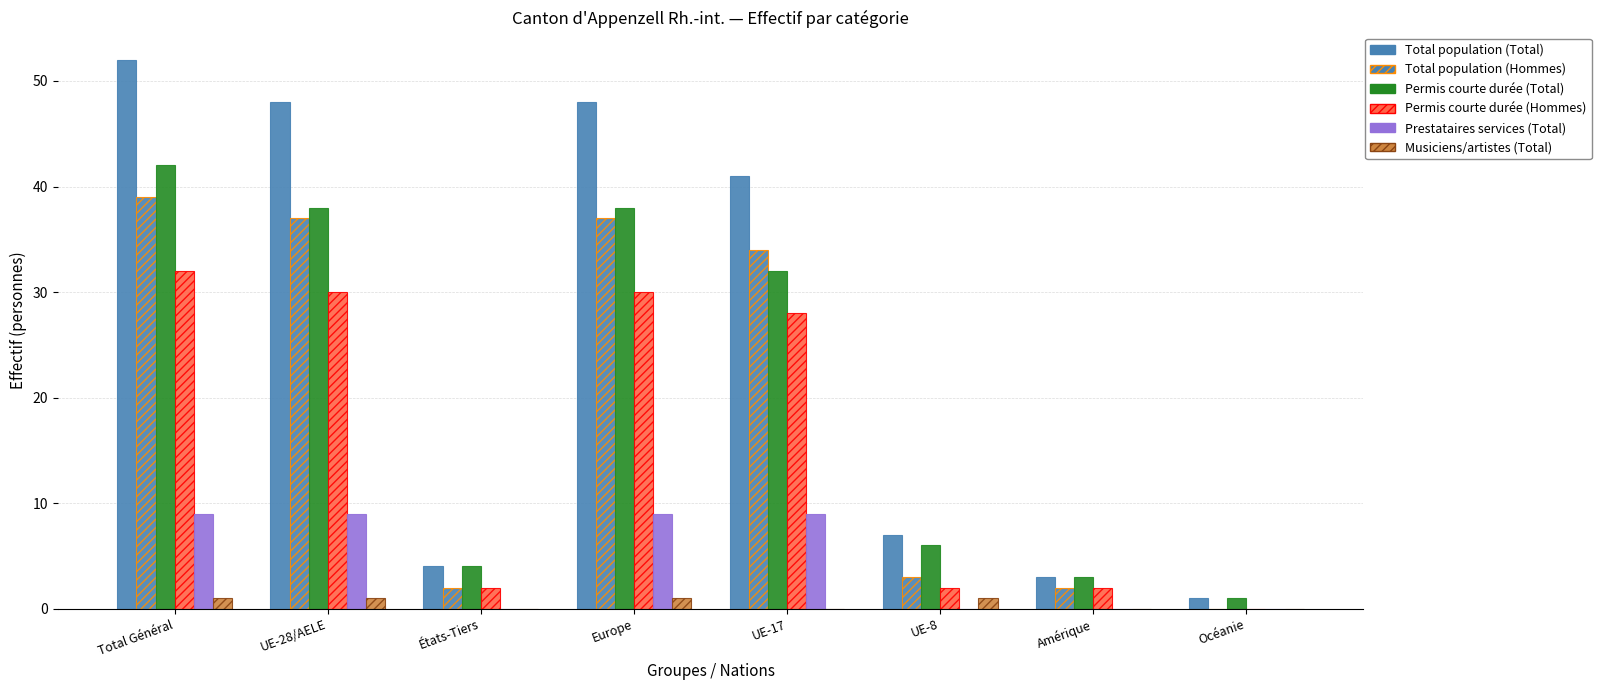

How many groups of bars are there?

8